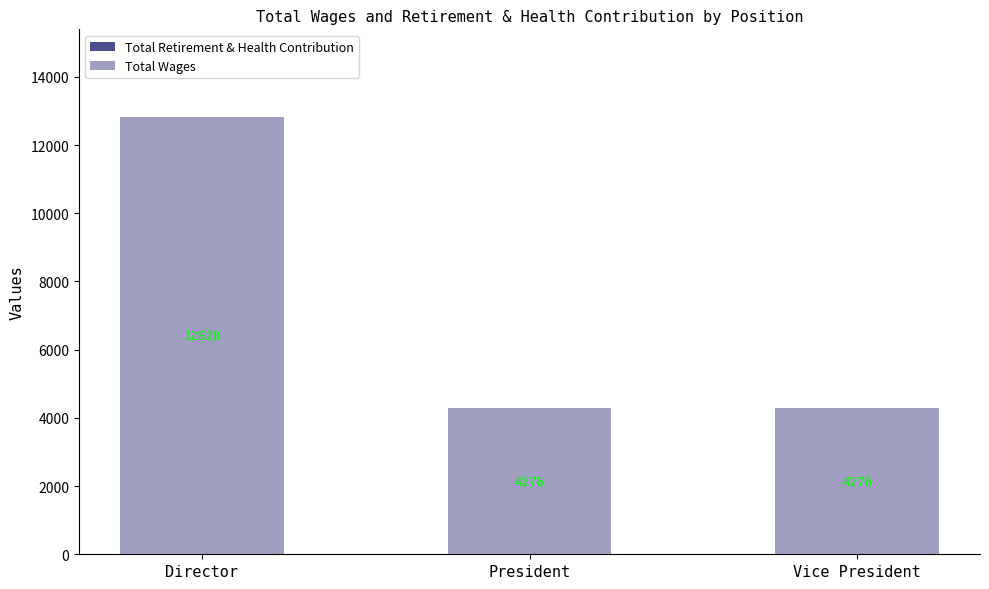

What is the difference between the maximum and minimum values?

8552